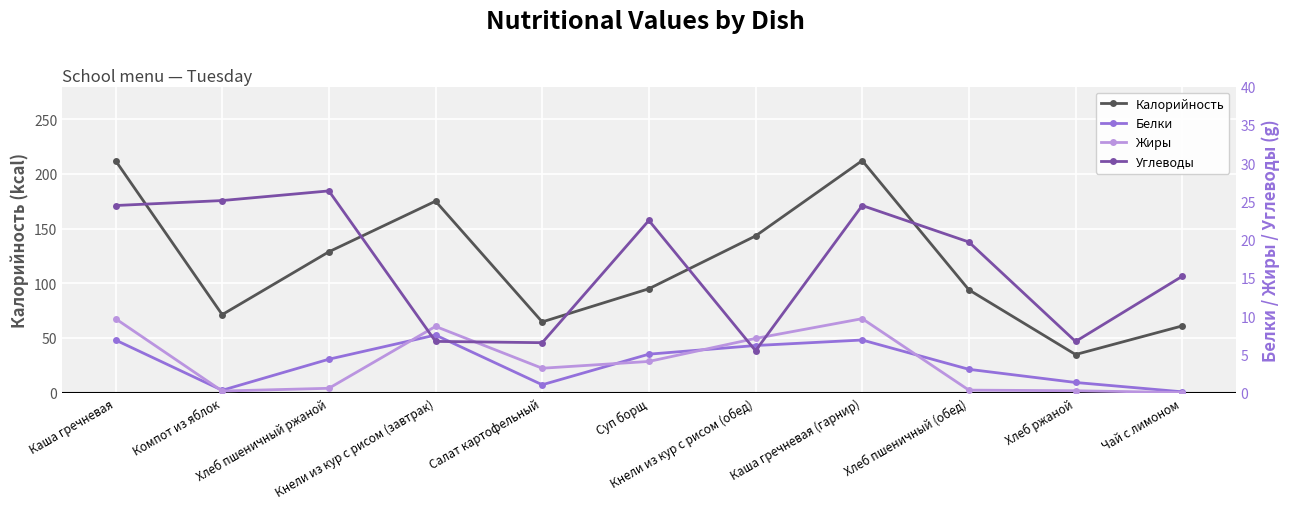

Rank the categories by Жиры value from highest to lowest.

Каша гречневая, Каша гречневая (гарнир), Кнели из кур с рисом (завтрак), Кнели из кур с рисом (обед), Суп борщ, Салат картофельный, Хлеб пшеничный ржаной, Хлеб пшеничный (обед), Хлеб ржаной, Компот из яблок, Чай с лимоном